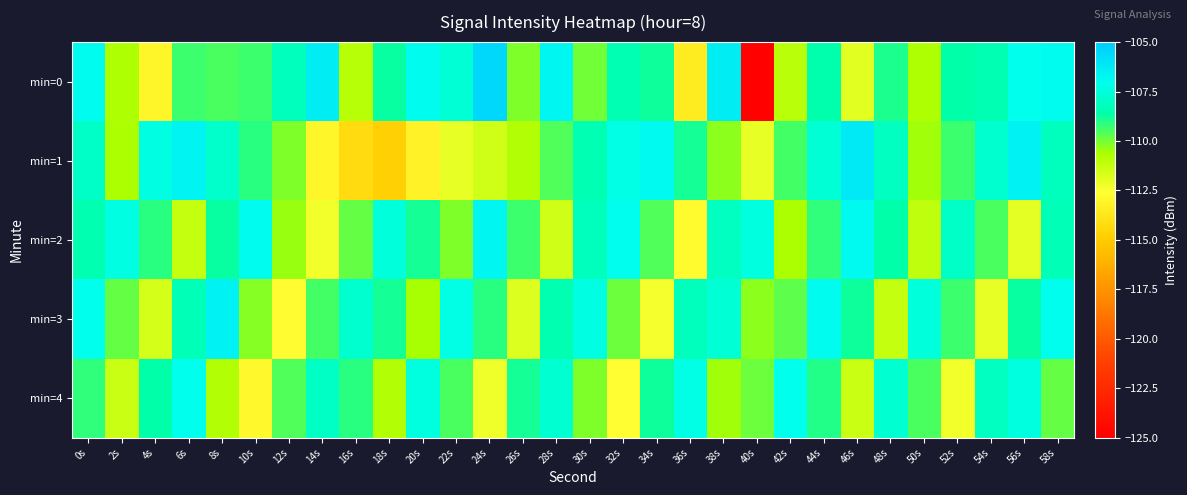

List the series in order of their peak value, highest first.

min=0, min=1, min=3, min=2, min=4